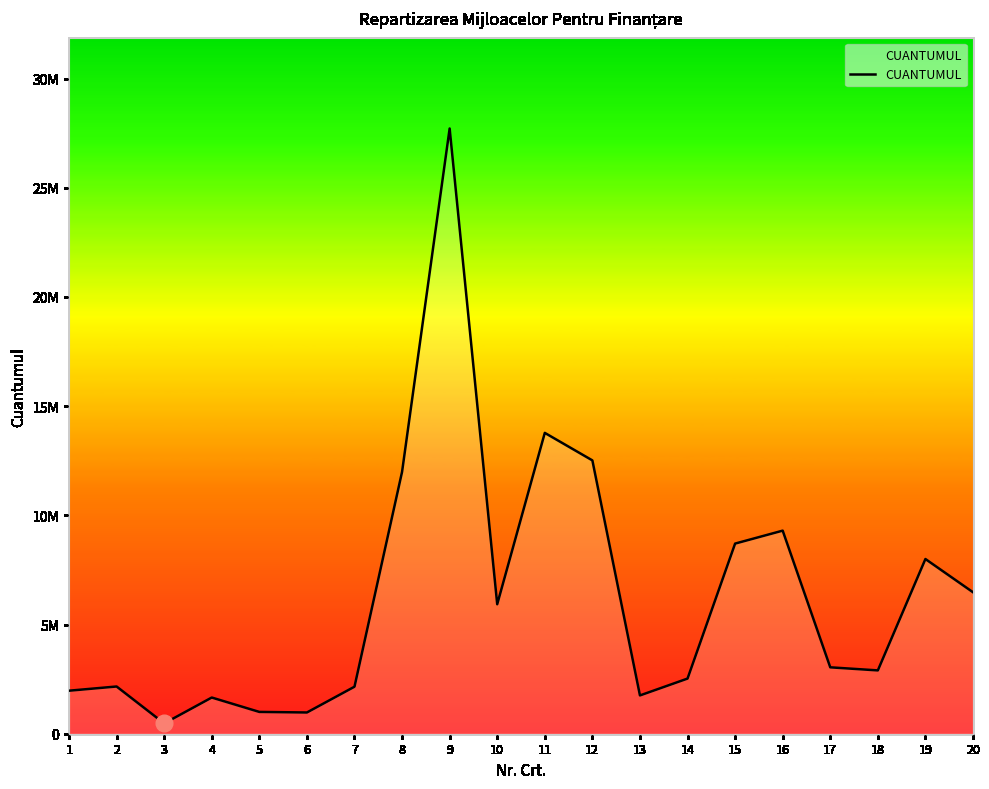

Is this an area chart (filled region under the line)?

Yes